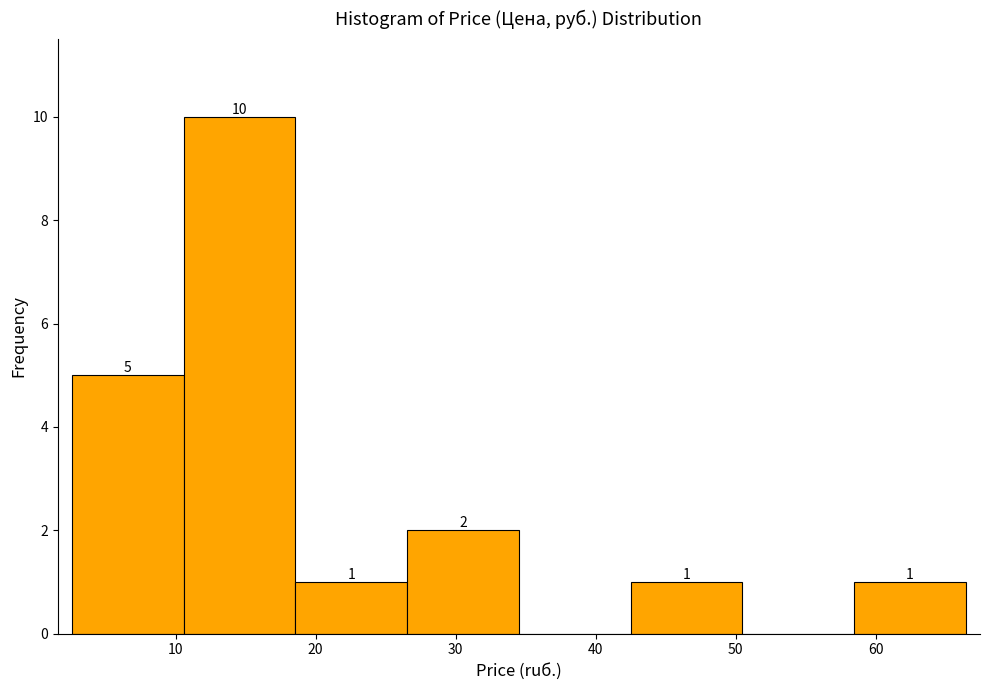

Which range on the x-axis has the tallest bar?

11 to 19